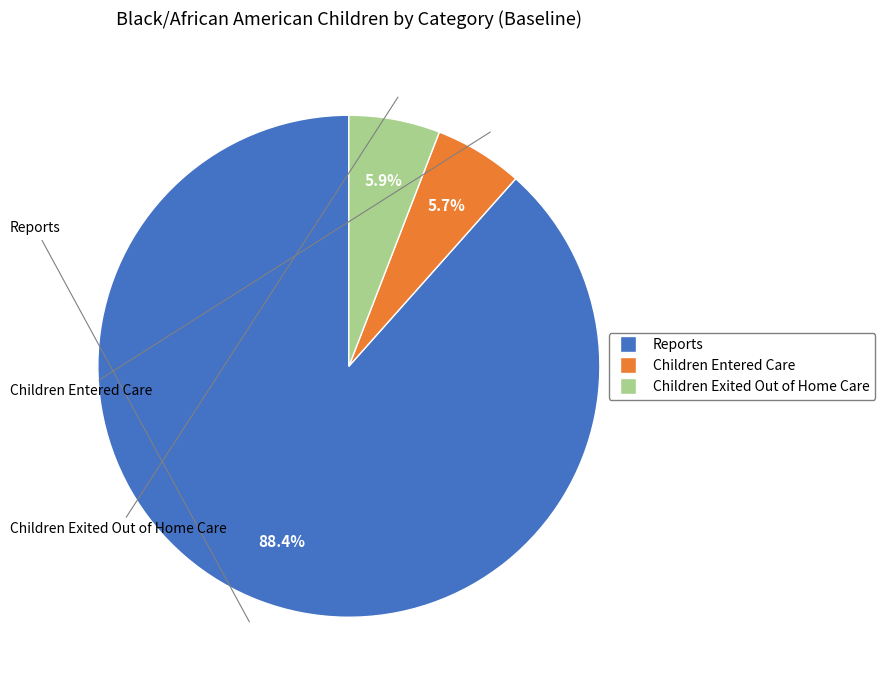

What is the largest slice in the pie chart?

Reports